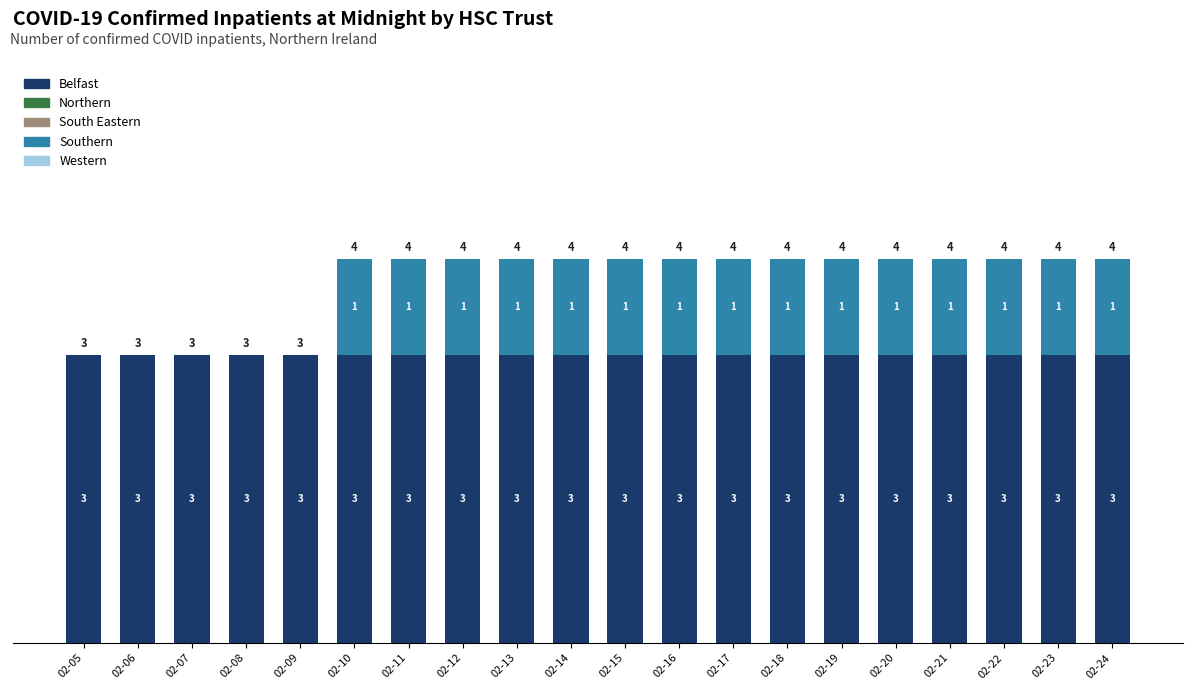

Reading left to right, what are the values for Belfast?

02-05=3	02-06=3	02-07=3	02-08=3	02-09=3	02-10=3	02-11=3	02-12=3	02-13=3	02-14=3	02-15=3	02-16=3	02-17=3	02-18=3	02-19=3	02-20=3	02-21=3	02-22=3	02-23=3	02-24=3